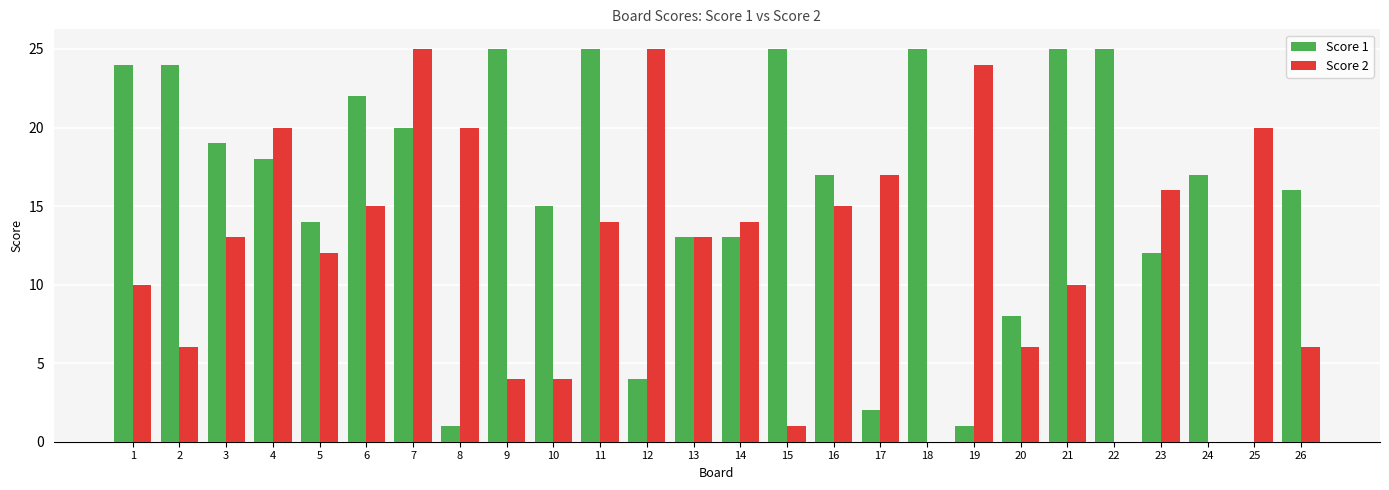

Count the number of categories in the chart.

26